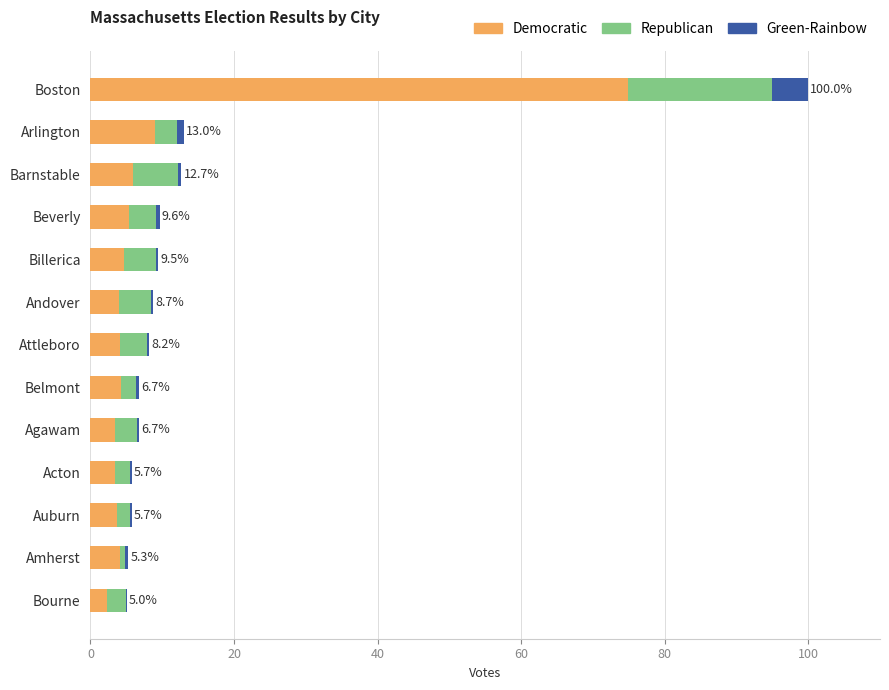

True or false: Democratic has a value of 4.2 at Belmont.

True